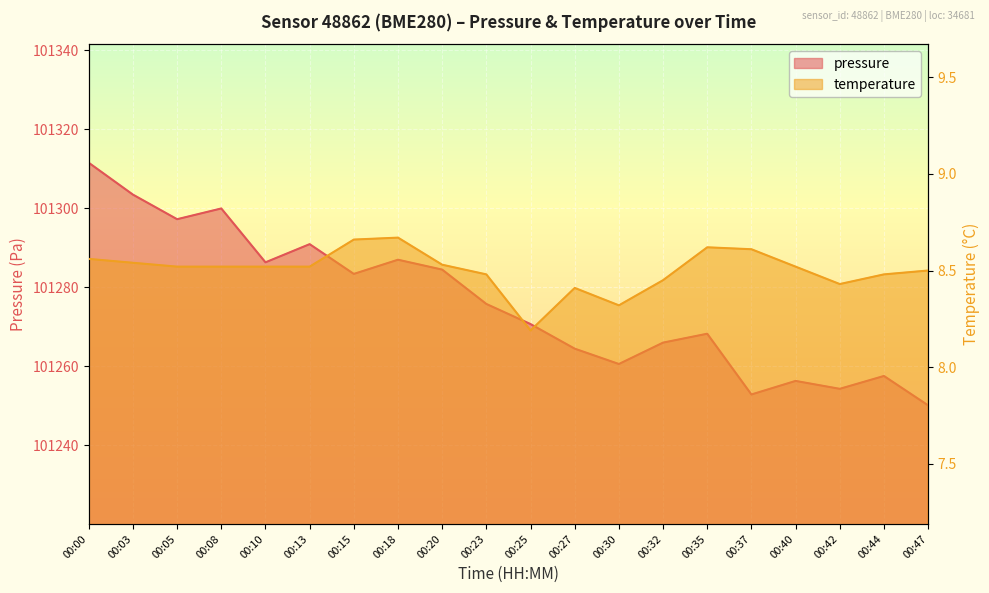

Reading left to right, extract all data points from this chart.

pressure: 00:00=101311.5	00:03=101303.4	00:05=101297.2	00:08=101299.9	00:10=101286.3	00:13=101290.9	00:15=101283.4	00:18=101287.0	00:20=101284.5	00:23=101275.8	00:25=101270.7	00:27=101264.5	00:30=101260.6	00:32=101266.0	00:35=101268.2	00:37=101252.9	00:40=101256.3	00:42=101254.3	00:44=101257.6	00:47=101250.1
temperature: 00:00=8.6	00:03=8.5	00:05=8.5	00:08=8.5	00:10=8.5	00:13=8.5	00:15=8.7	00:18=8.7	00:20=8.5	00:23=8.5	00:25=8.2	00:27=8.4	00:30=8.3	00:32=8.4	00:35=8.6	00:37=8.6	00:40=8.5	00:42=8.4	00:44=8.5	00:47=8.5